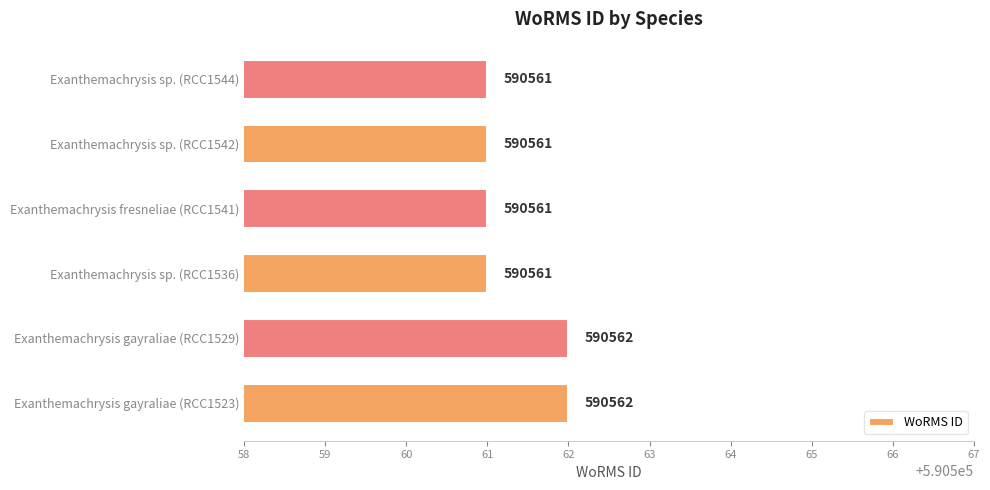

What is the sum of all values?

3543368